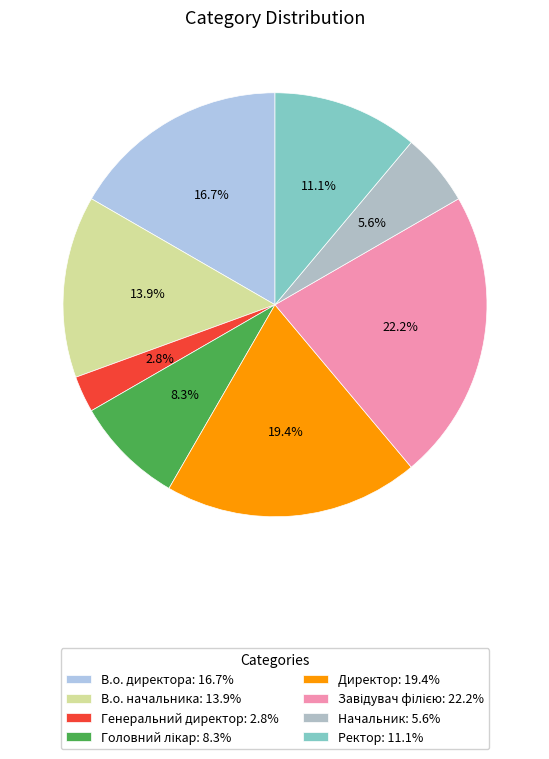

Count the number of slices in the pie.

8